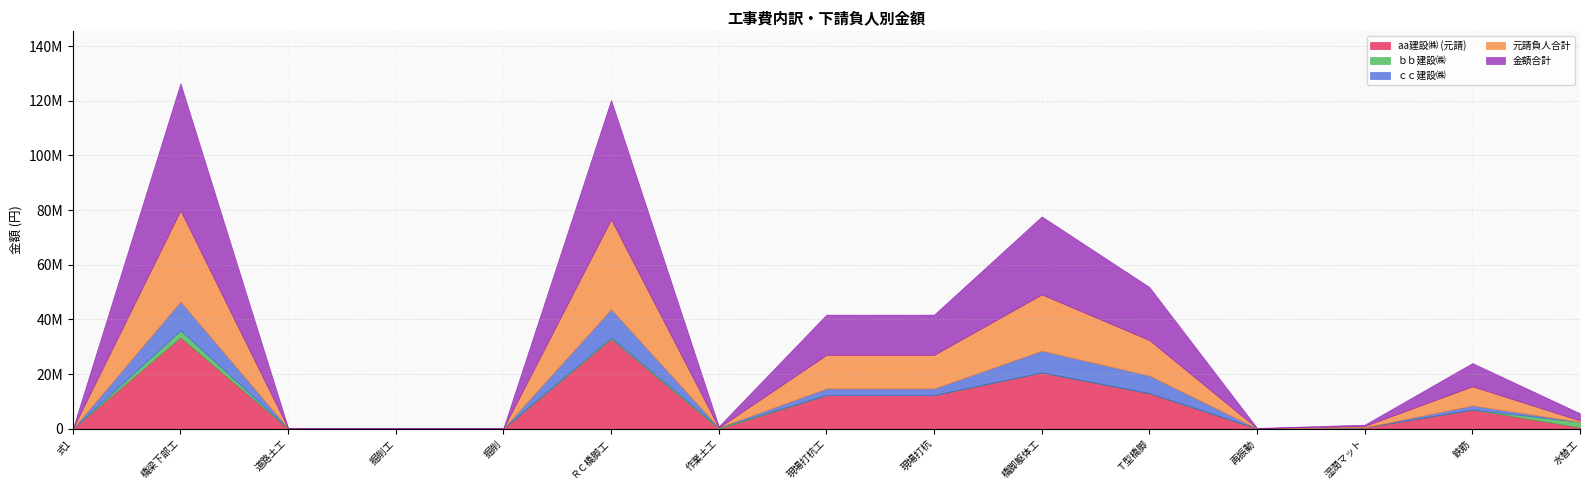

True or false: aa建設㈱ (元請) and ｃｃ建設㈱ cross at least once.

False